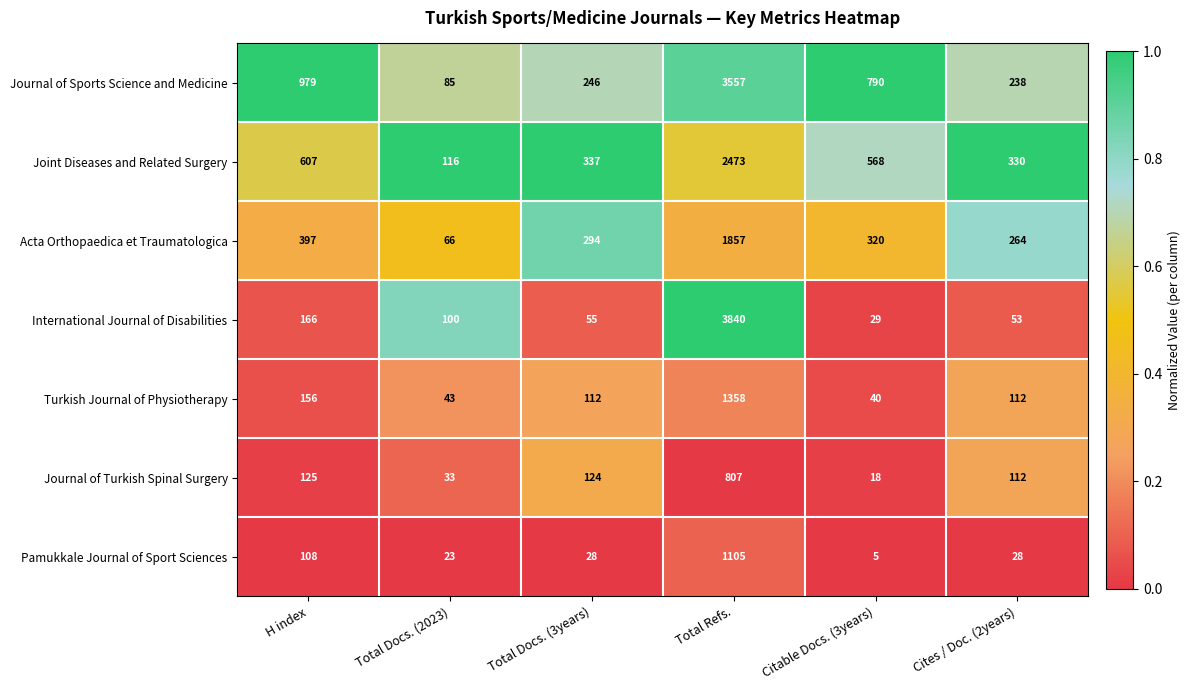

What is the total value across all series at Total Docs. (3years)?

1196